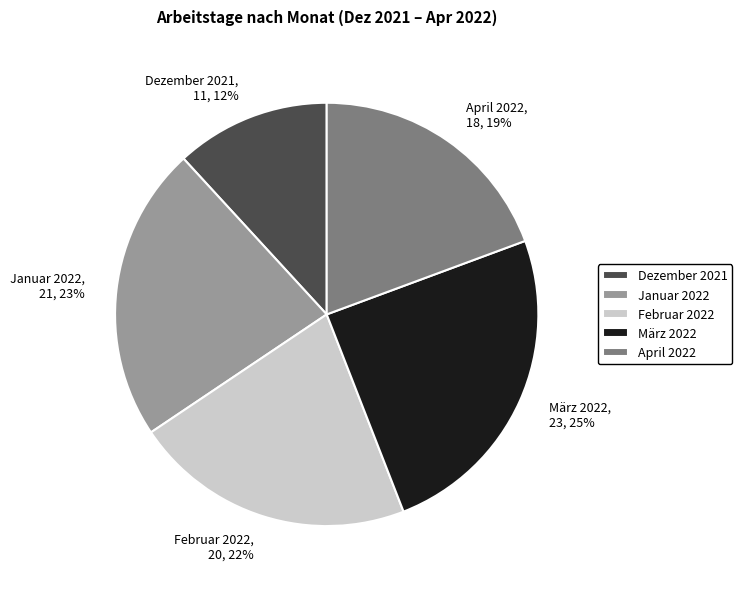

Which category has the biggest portion of the pie?

März 2022